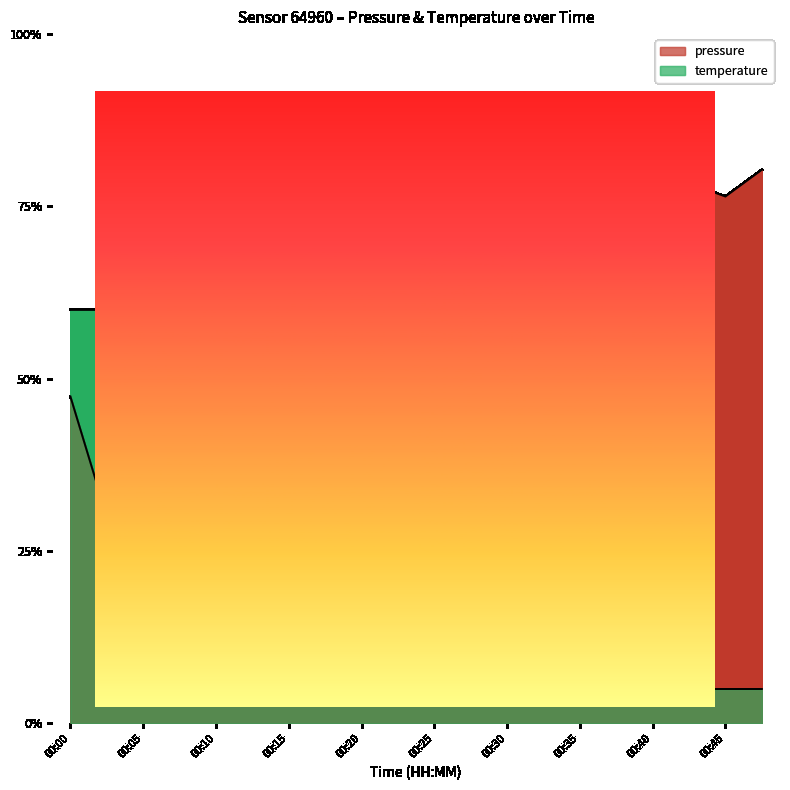

What is the difference between the maximum and minimum values in the pressure series?

0.6